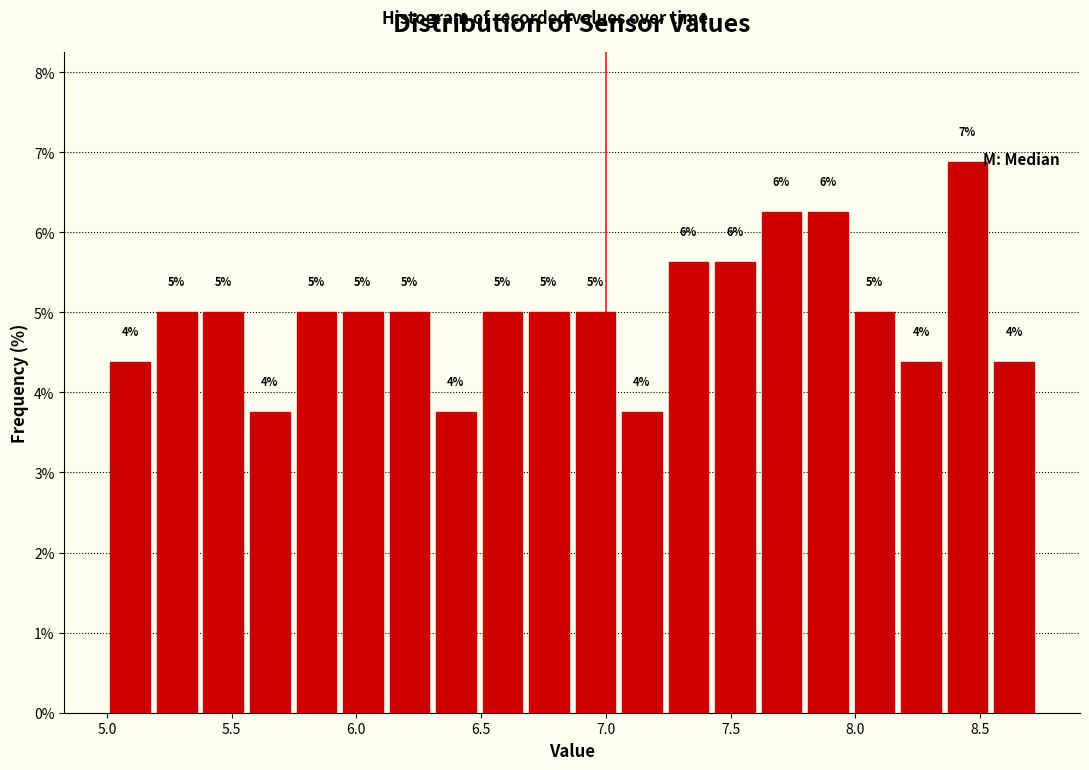

Read against the x-axis, roughly where is the centre of the tallest bar?

8.45